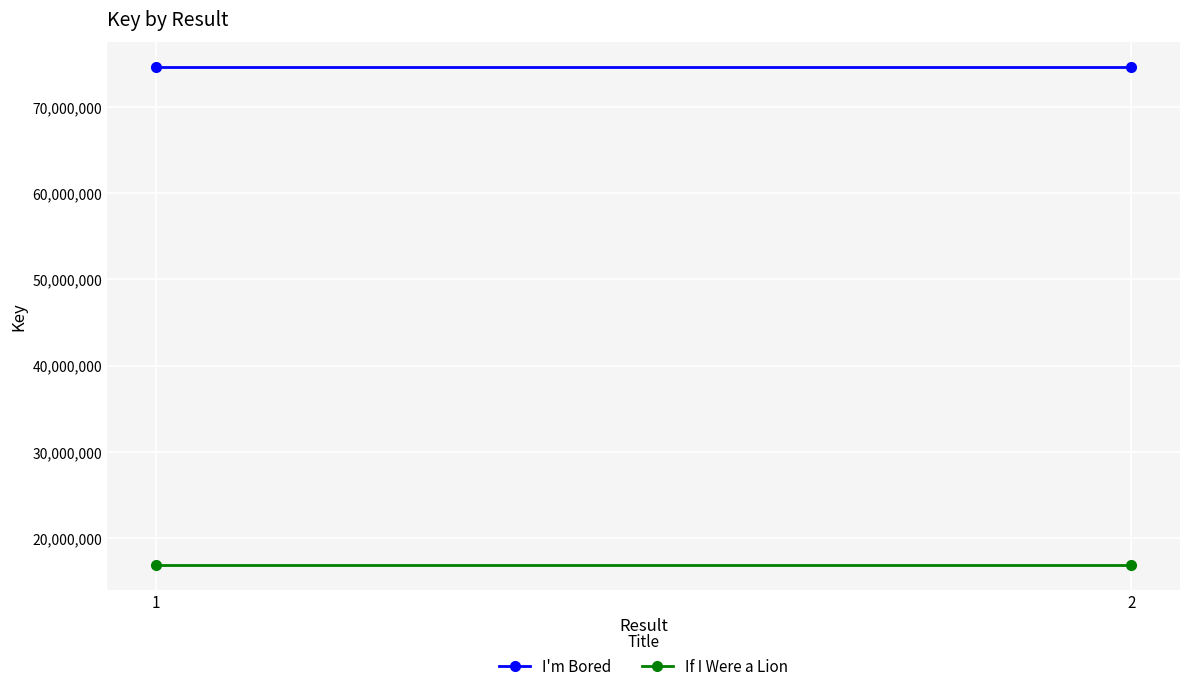

At which label does I'm Bored reach its minimum?

1